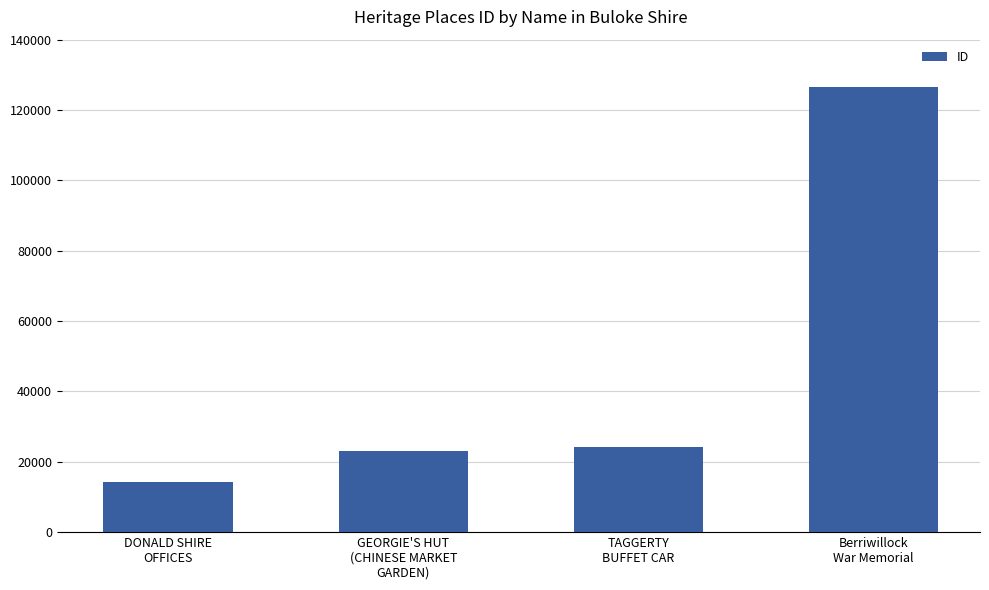

What is the difference between the values at GEORGIE'S HUT
(CHINESE MARKET
GARDEN) and TAGGERTY
BUFFET CAR?

1281